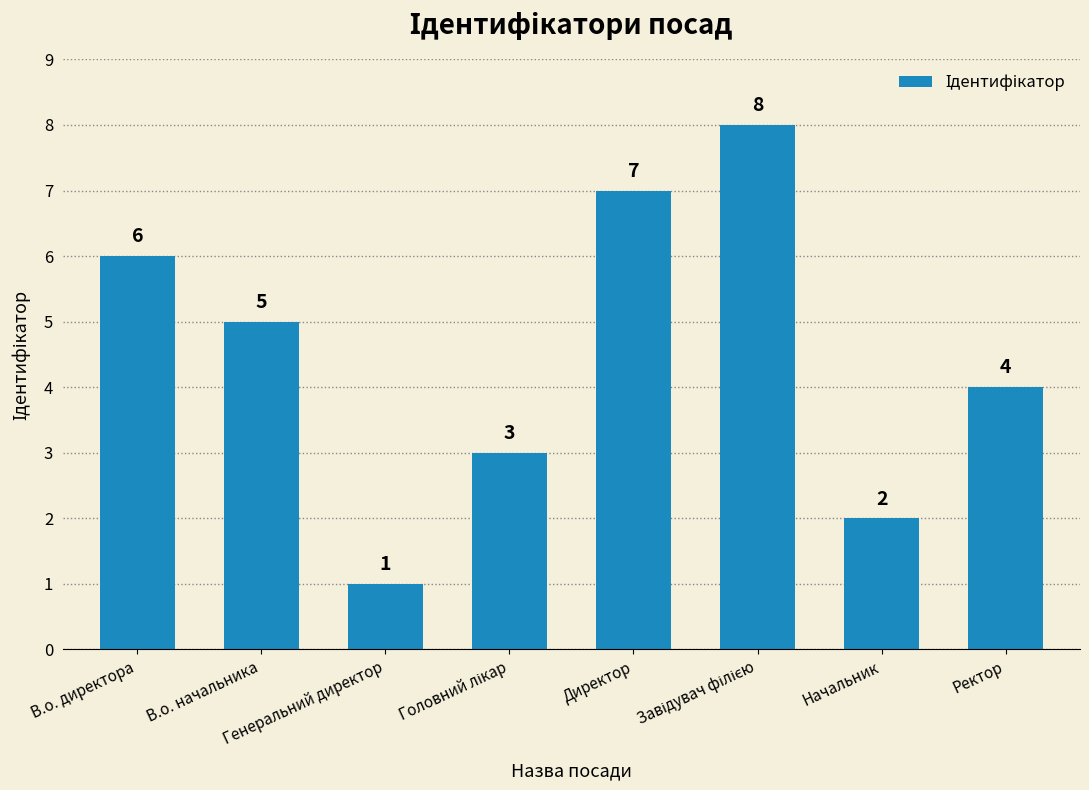

What is the minimum value shown in the chart?

1